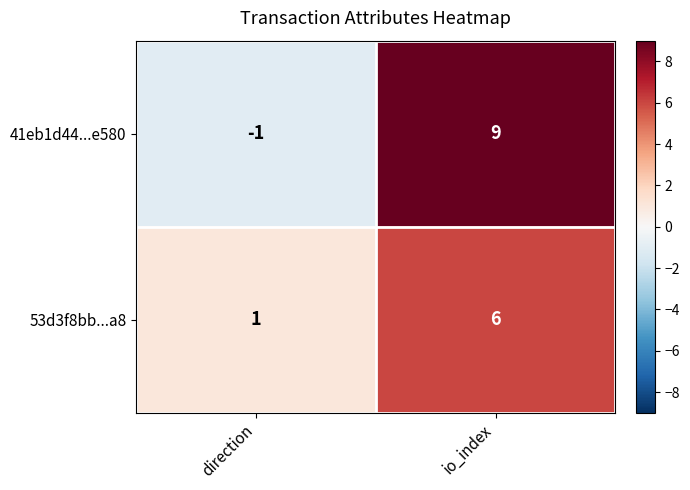

Between direction and io_index, which series saw the biggest shift?

41eb1d44...e580